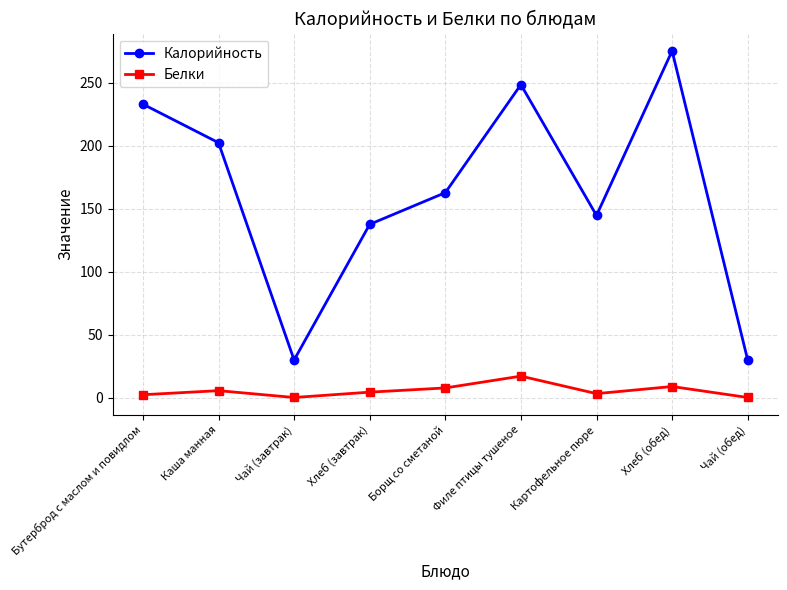

List the series in order of their overall mean, lowest first.

Белки, Калорийность